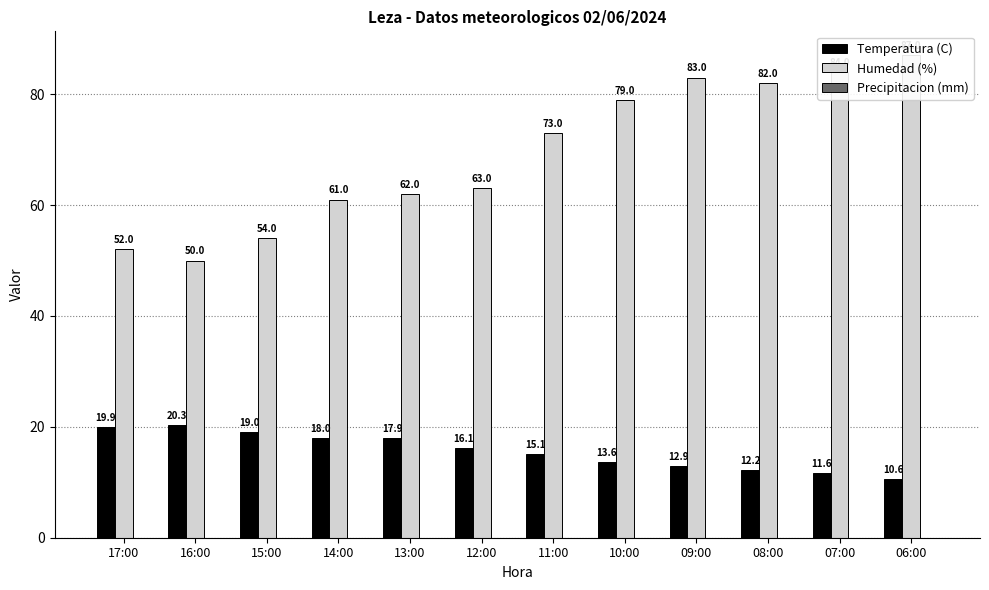

What is the label of the 9th bar from the left?

09:00